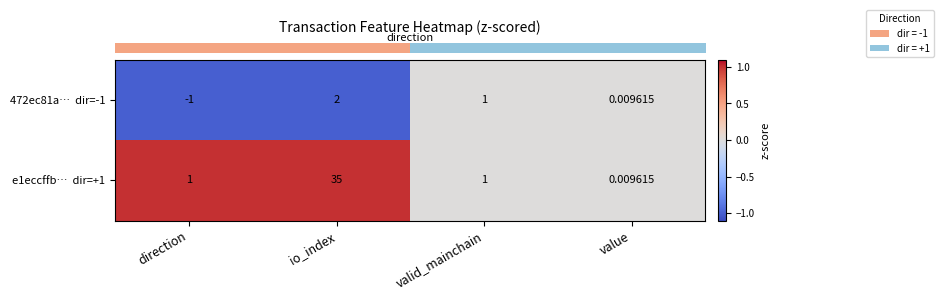

Which label corresponds to the largest value in the chart?

io_index